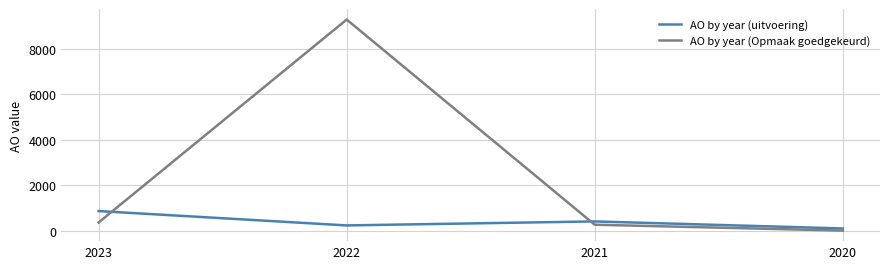

At how many categories does at least one series exceed 8305?

1